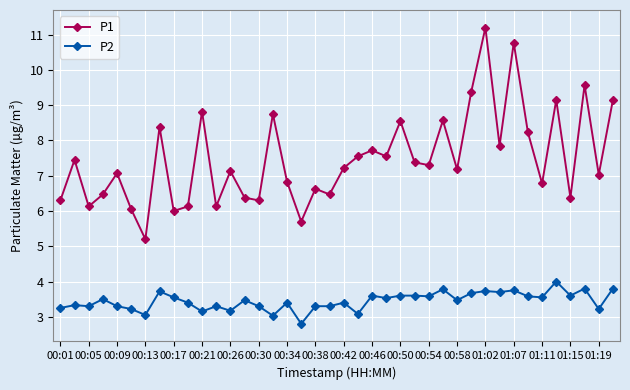

Rank the series by their average value, from highest to lowest.

P1, P2